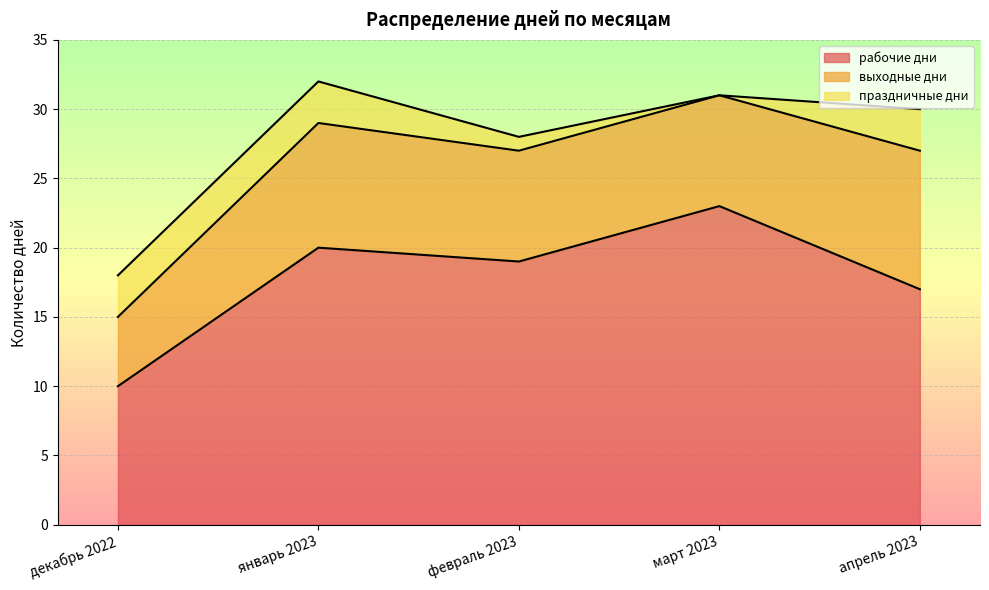

Where is the first local minimum for праздничные дни?

март 2023